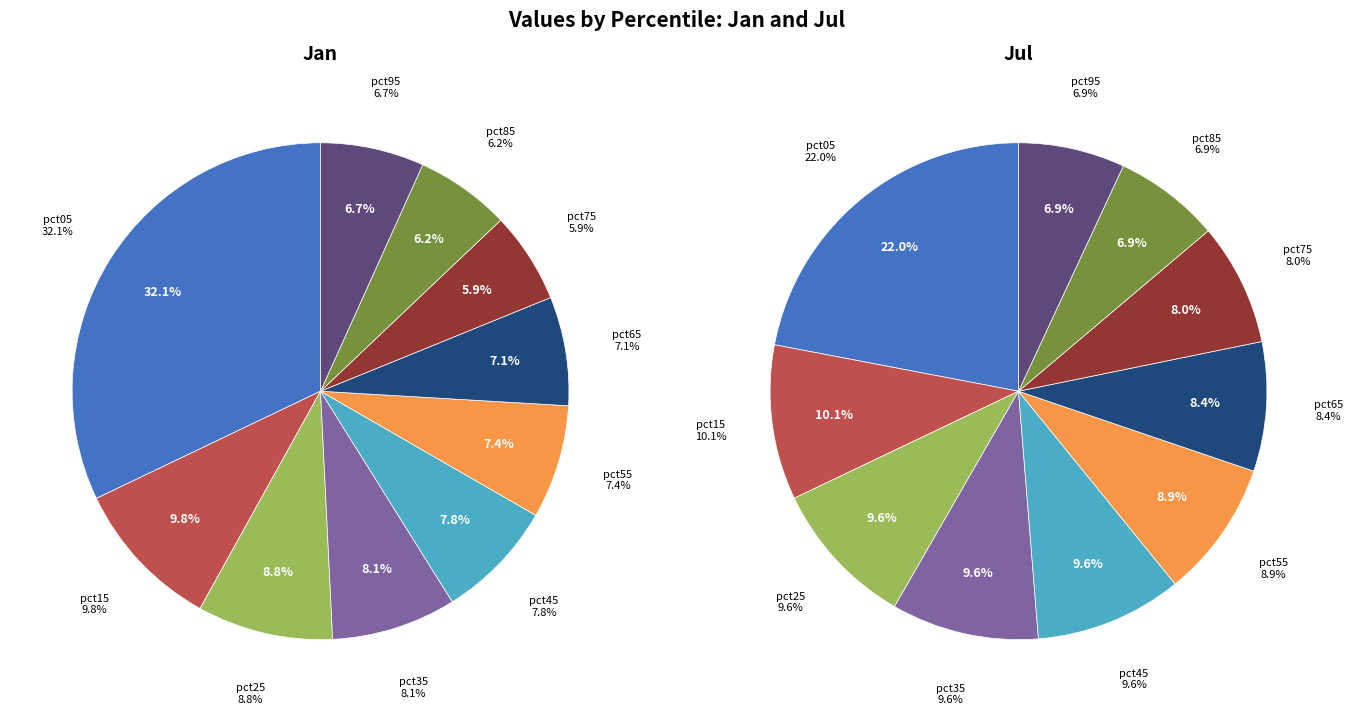

How much of the chart is everything except 4?

92.2%